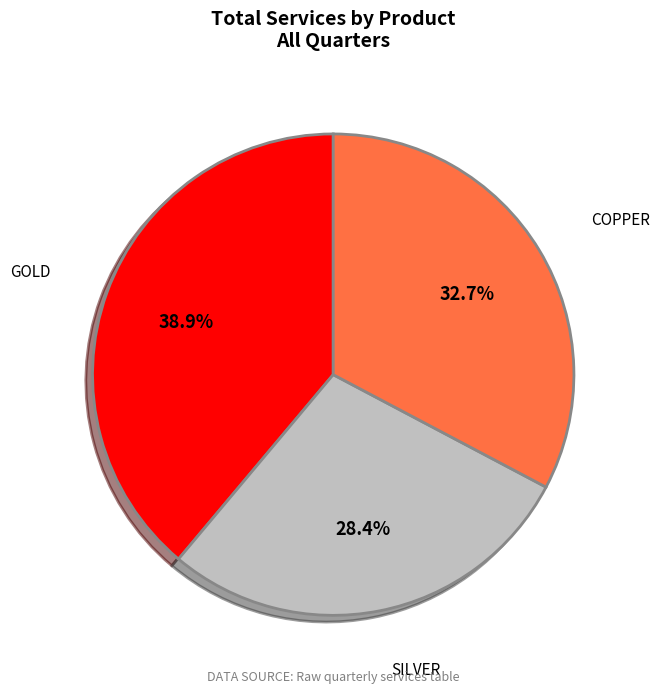

Between COPPER and SILVER, which is larger?

COPPER